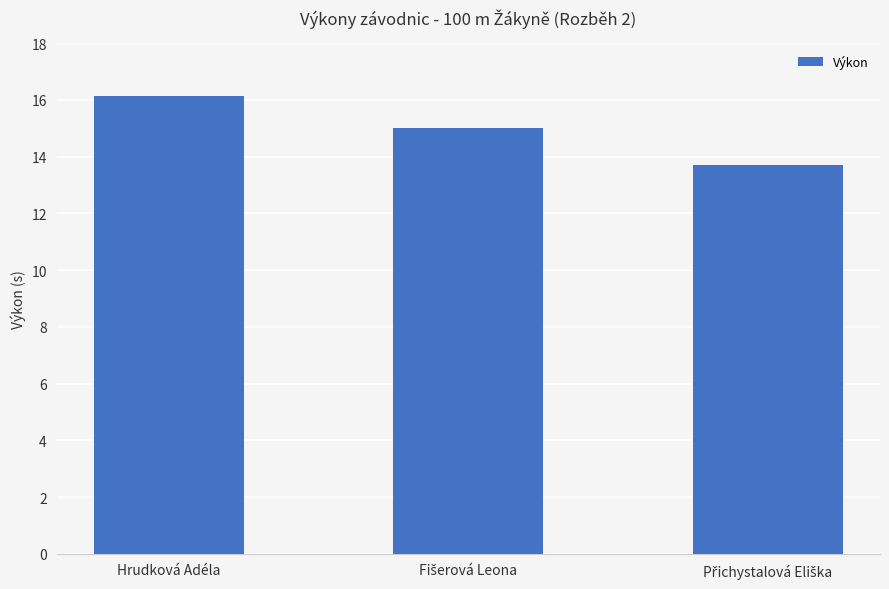

The value at Hrudková Adéla is 16.1. True or false?

True